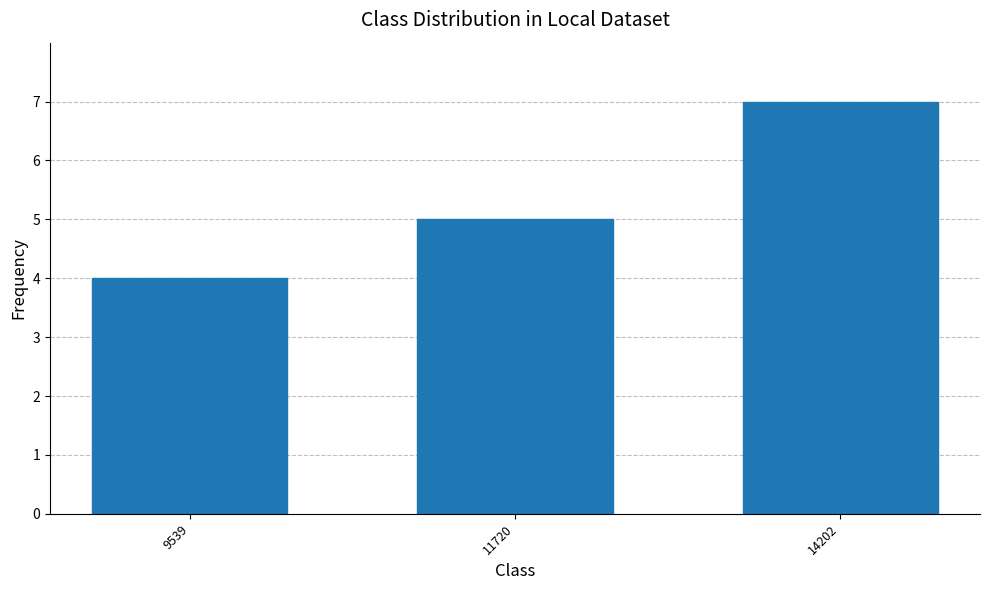

Does the chart contain stacked bars?

No